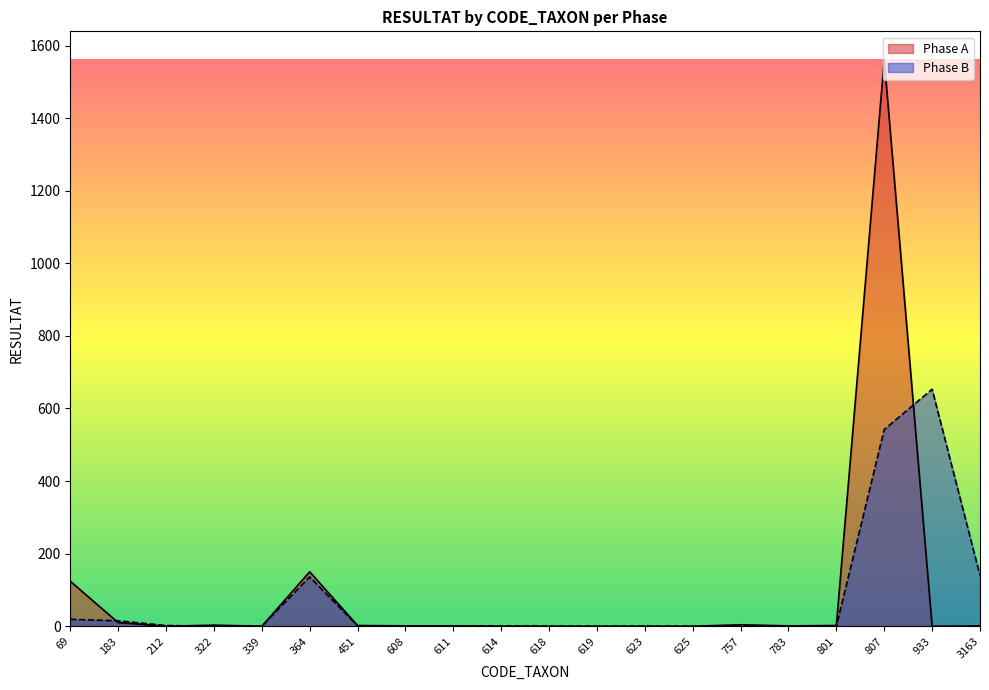

Between 807 and 933, which is larger?

807